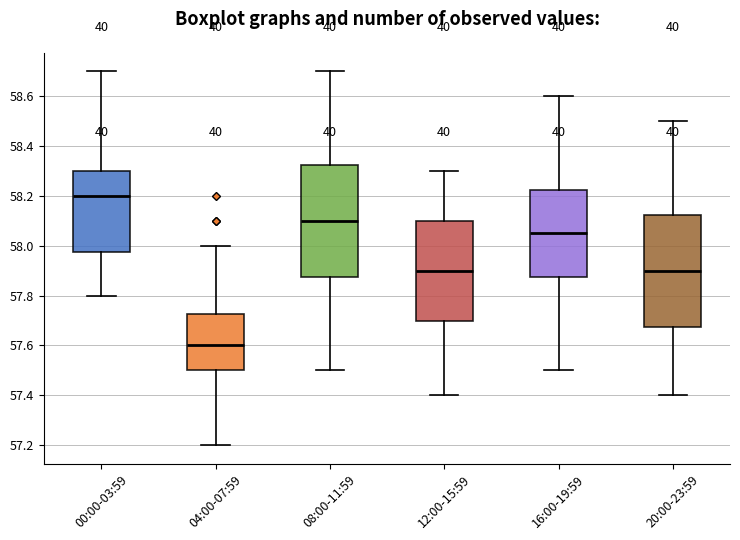

Which box's median line is the highest?

00:00-03:59